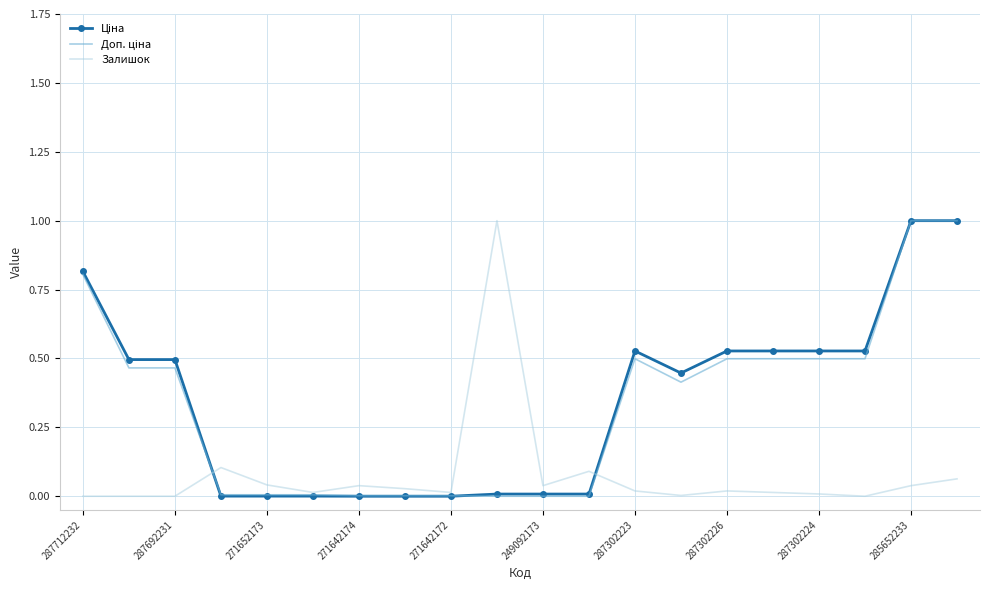

Which series has the largest range (max minus min)?

Ціна